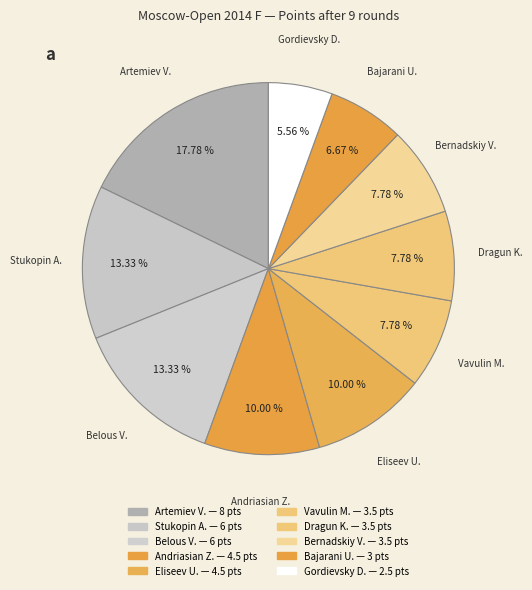

What is the ratio of the value at Stukopin A. to the value at Gordievsky D.?

2.4